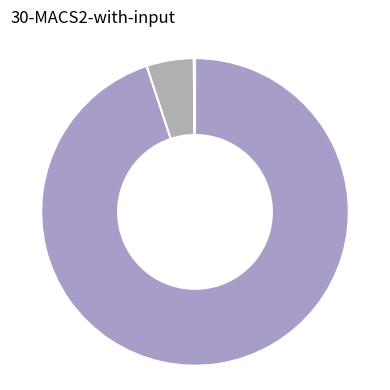

Which slice is the smallest?

Write-down and impairment of assets